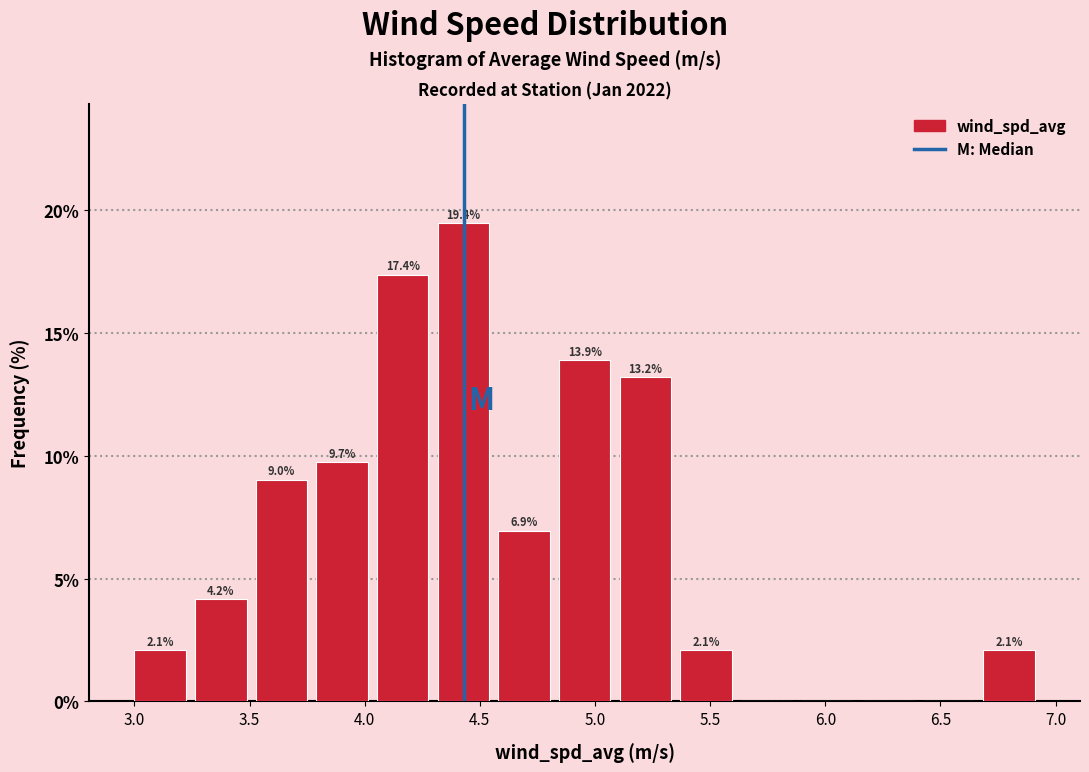

Which range on the x-axis has the tallest bar?

4.30 to 4.55